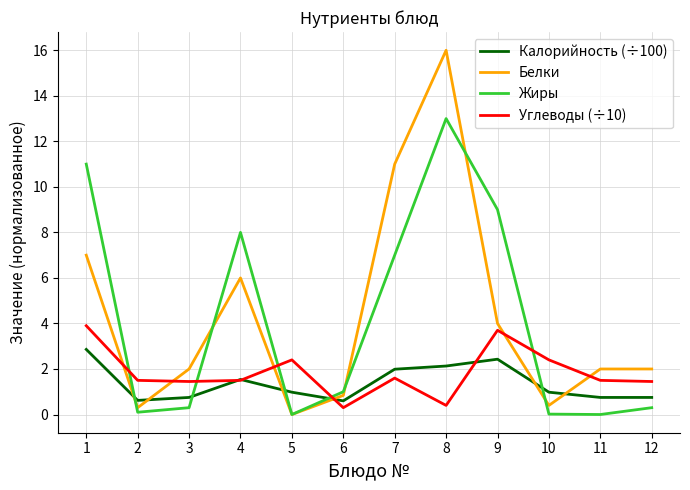

How many interior local valleys does the Белки series have?

3